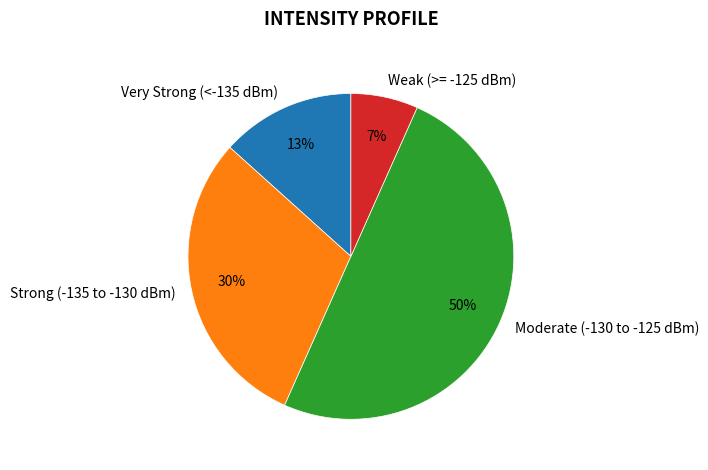

To the nearest percent, what is the average slice percentage?

25%